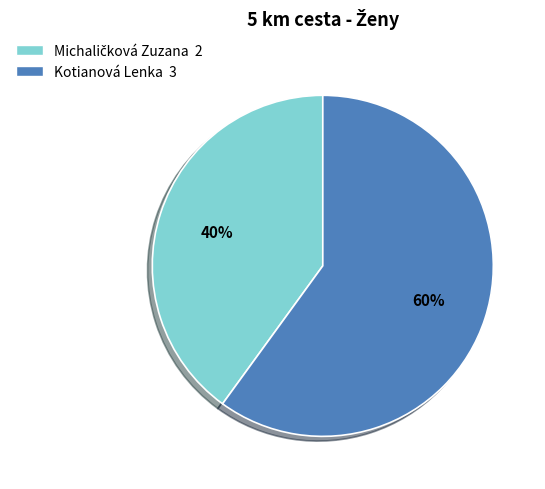

What percentage is the Kotianová Lenka slice, to the nearest percent?

60%